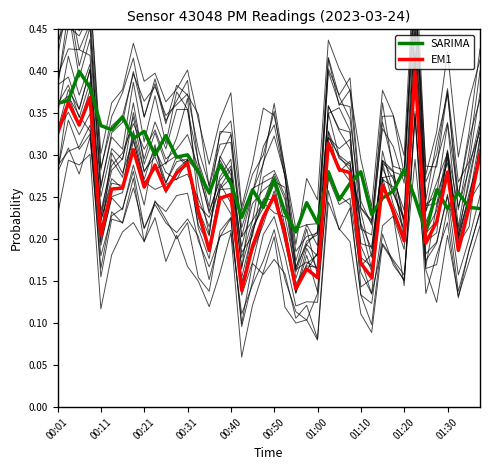

List the series in order of their peak value, highest first.

SARIMA, EM1